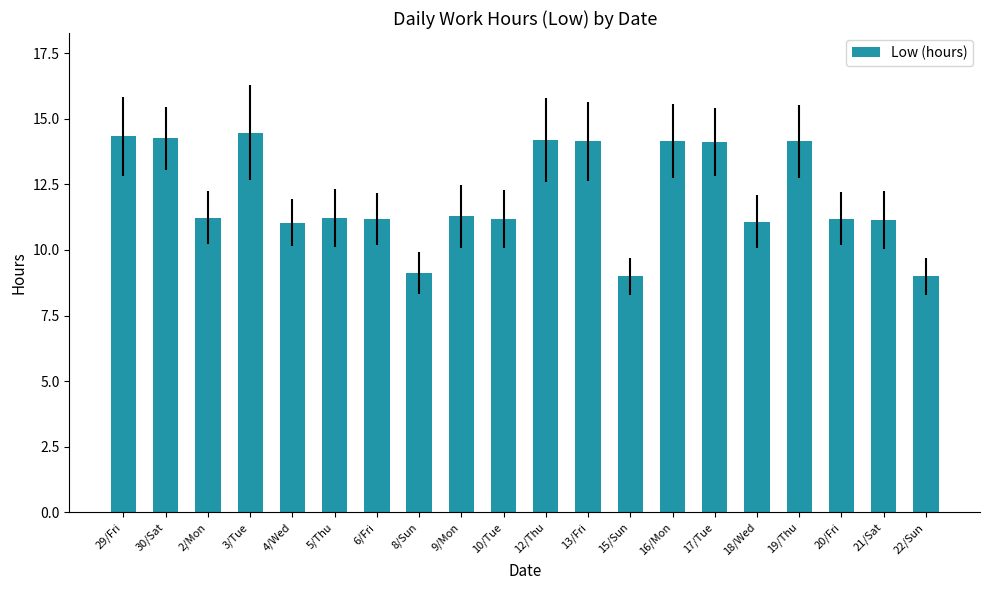

What is the label of the 18th bar from the right?

2/Mon